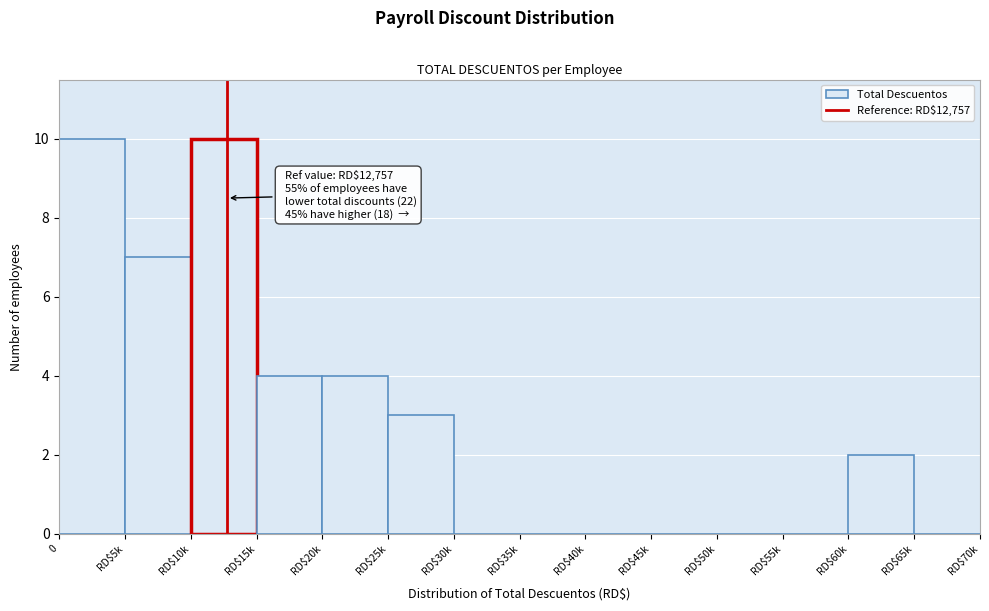

Is it true that the value at RD$60k is 2?

True